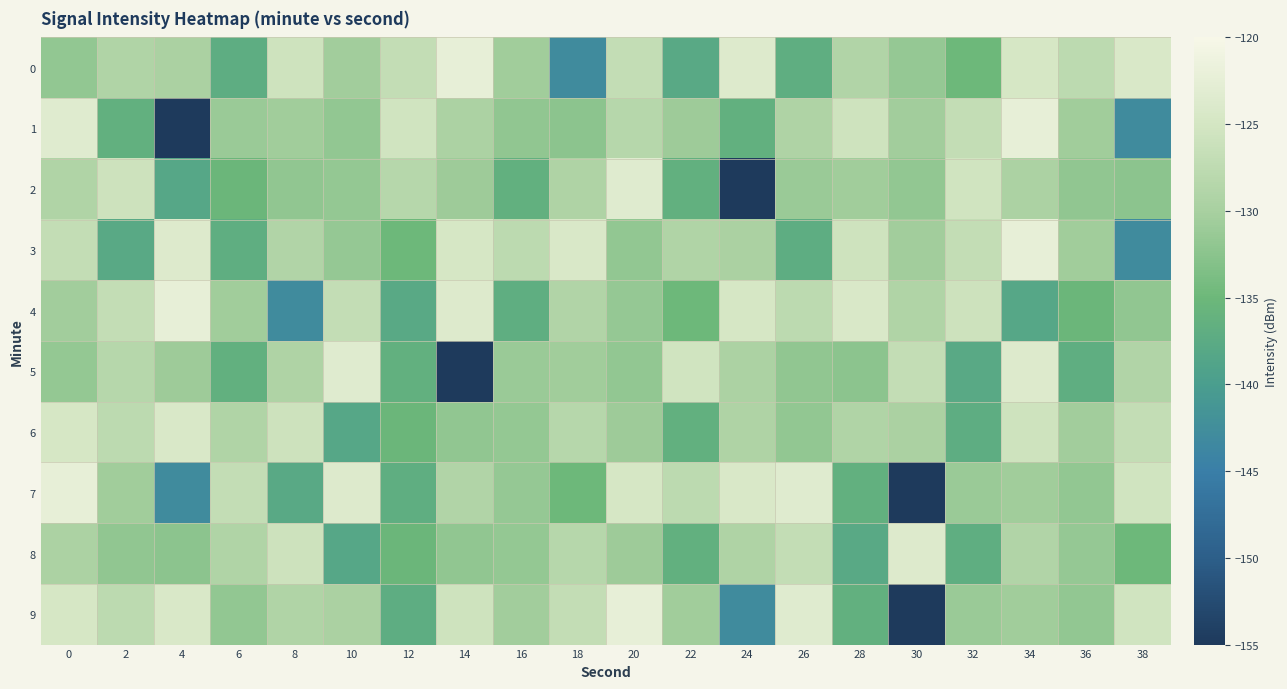

Which category has the highest value across all series?

14